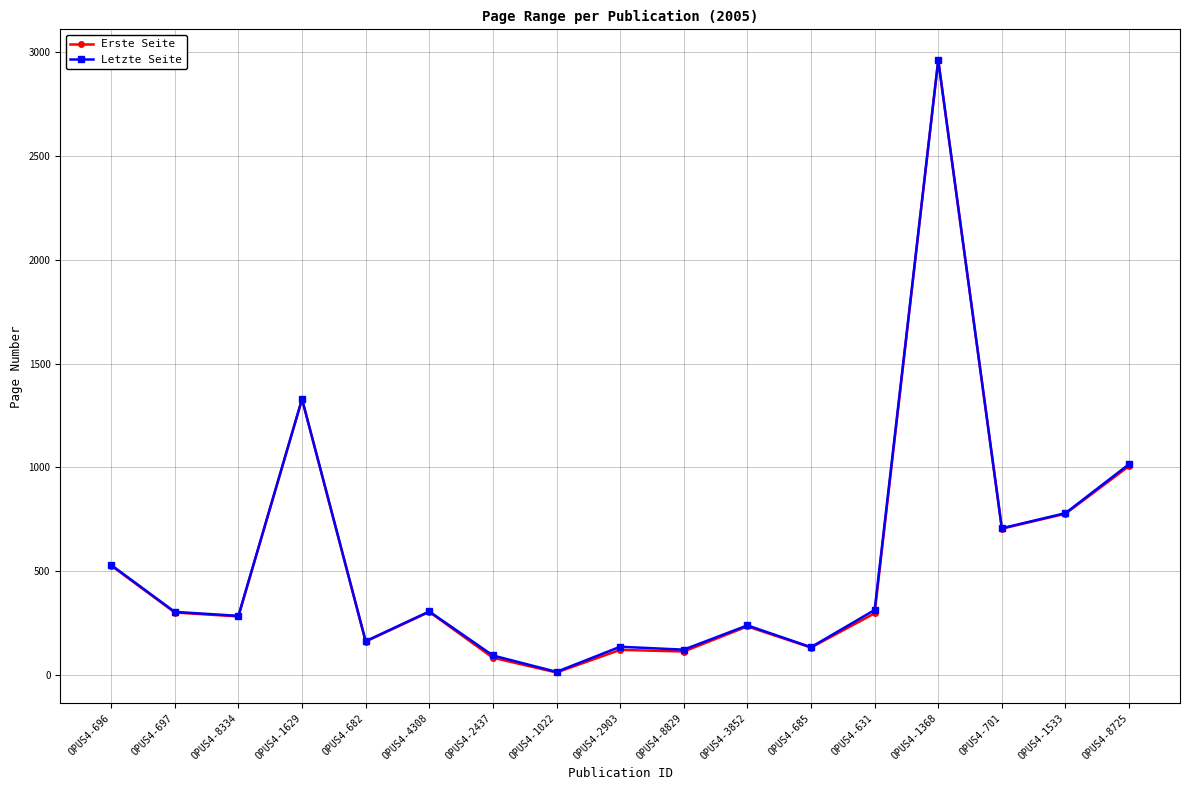

The value of Letzte Seite at OPUS4-701 is 255. True or false?

False